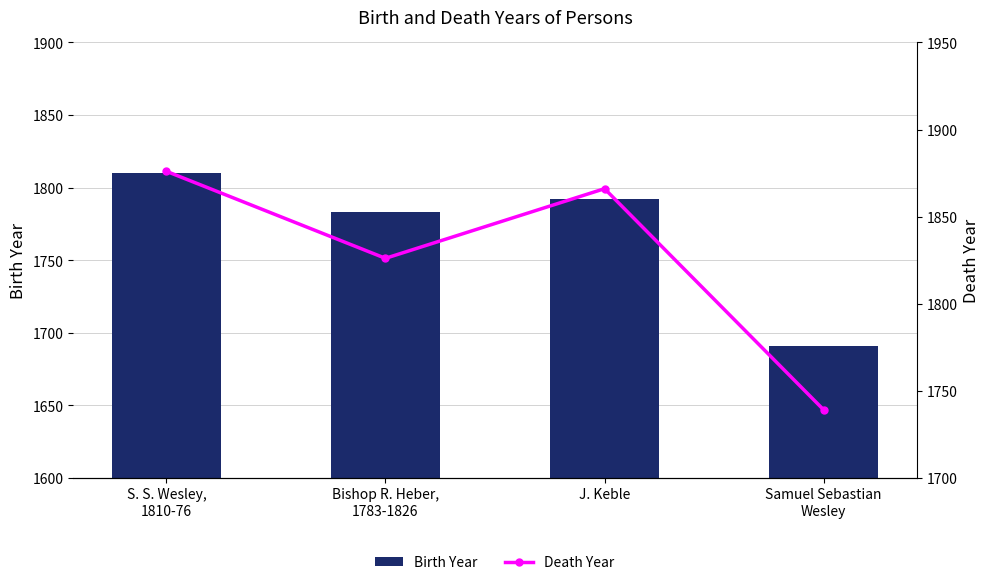

At which label does Birth Year reach its minimum?

Samuel Sebastian
Wesley